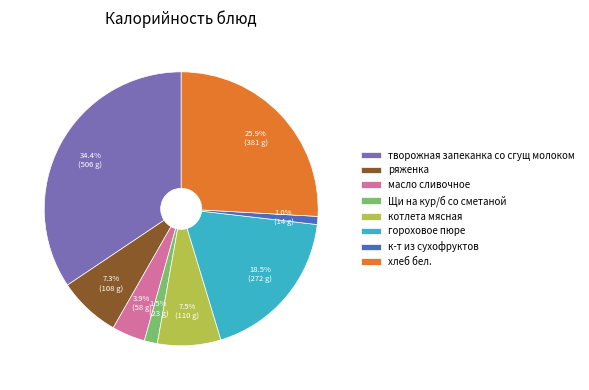

To the nearest percent, what percentage of the pie is хлеб бел.?

26%